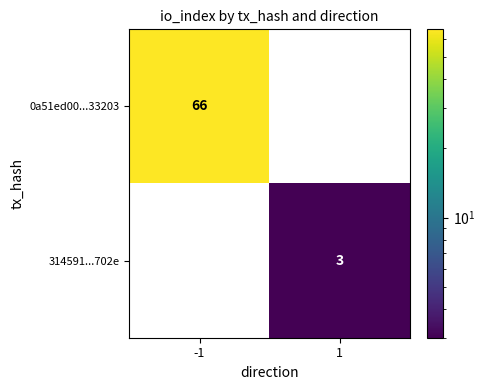

Rank the series by their average value, from highest to lowest.

0a51ed00...33203, 314591...702e